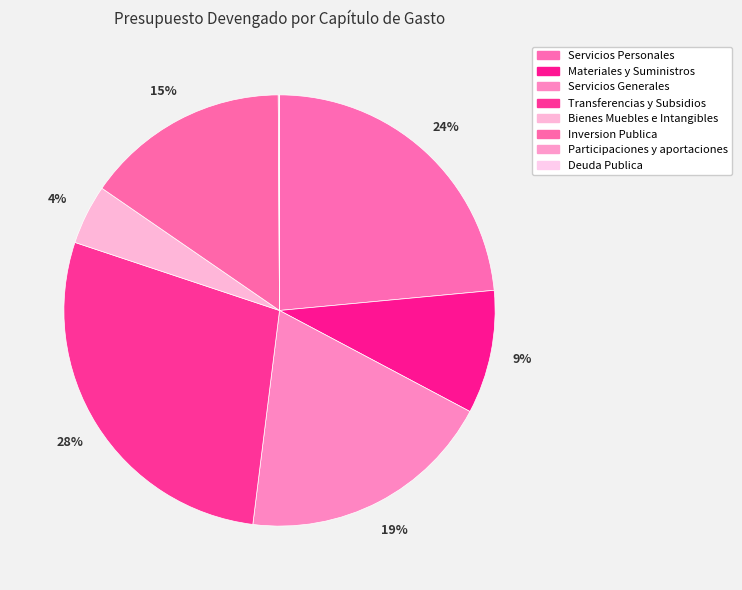

What is the change in value from Bienes Muebles e Intangibles to Participaciones y aportaciones?

-8339832.2